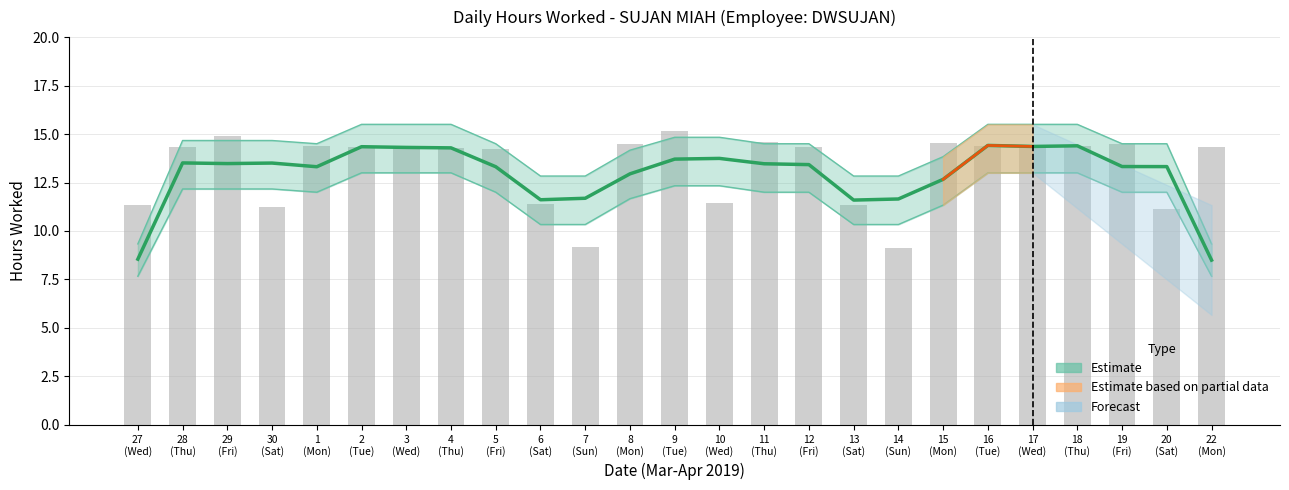

What is the average value?

12.9